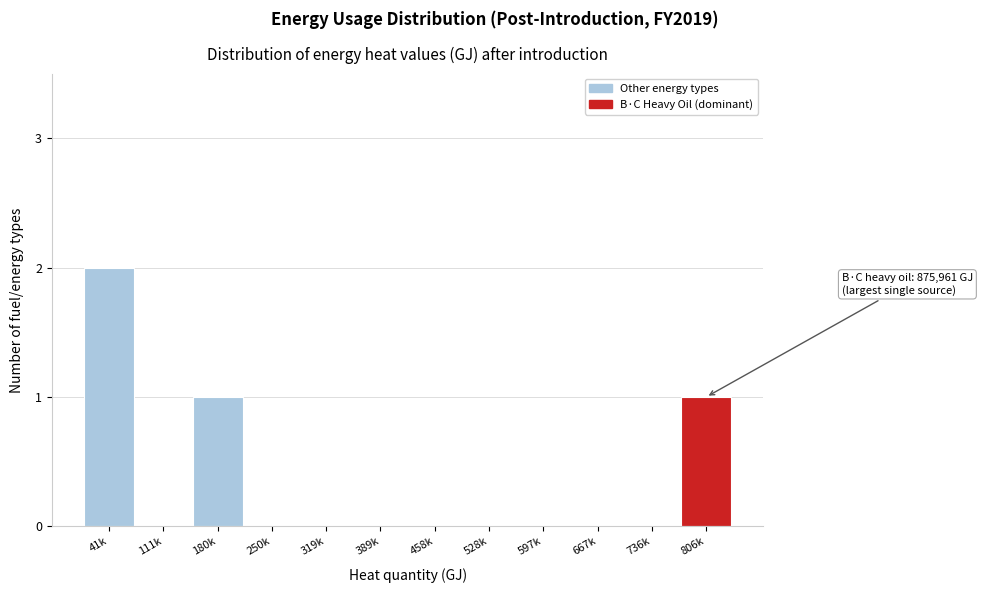

Reading left to right, what are all the values shown in this chart?

41k=2	111k=0	180k=1	250k=0	319k=0	389k=0	458k=0	528k=0	597k=0	667k=0	736k=0	806k=1